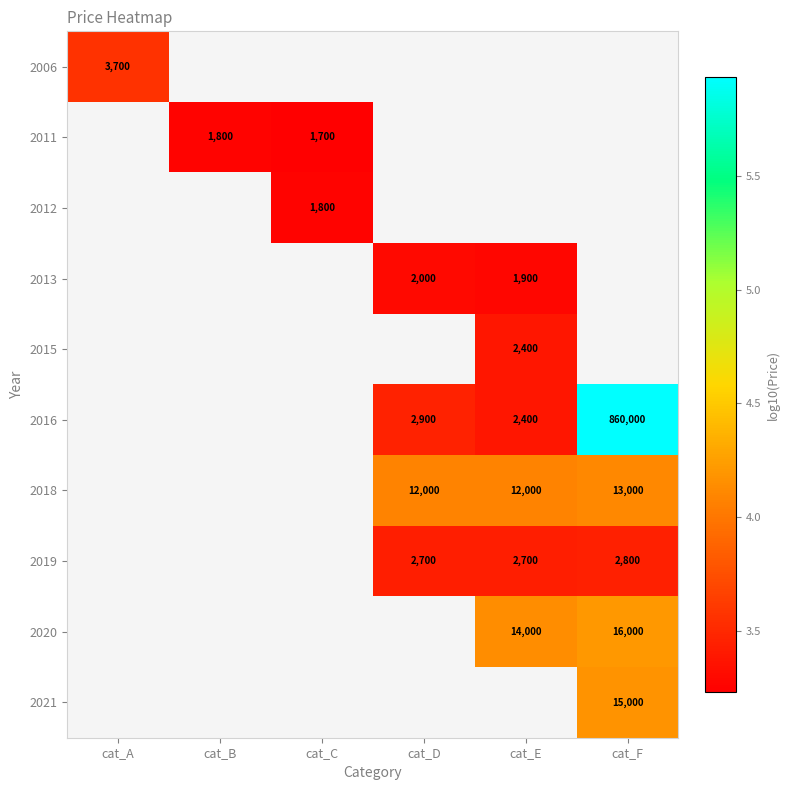

What is the maximum value shown in the chart?

5.9